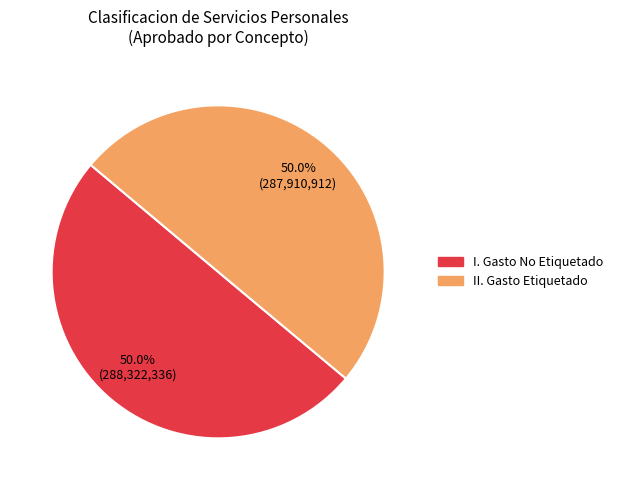

True or false: I. Gasto No Etiquetado accounts for 62% of the total.

False